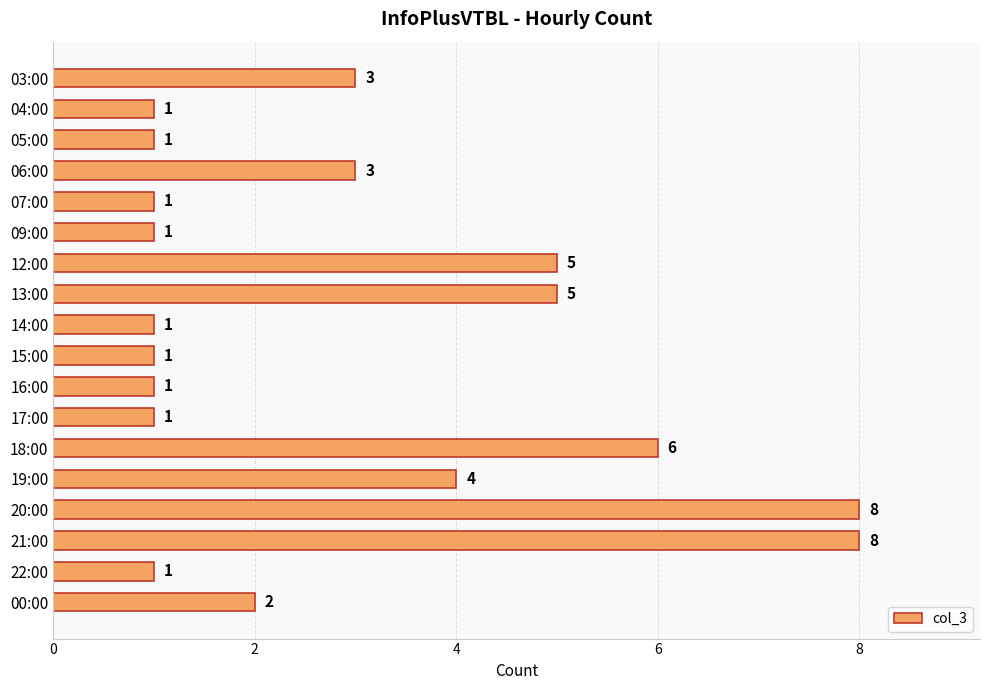

How many bars are there in total?

18